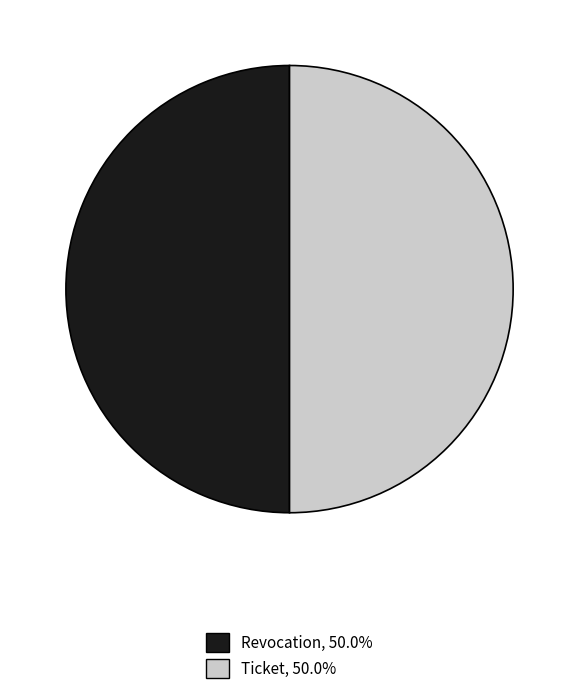

Is the sum of Ticket and Revocation greater than half?

Yes